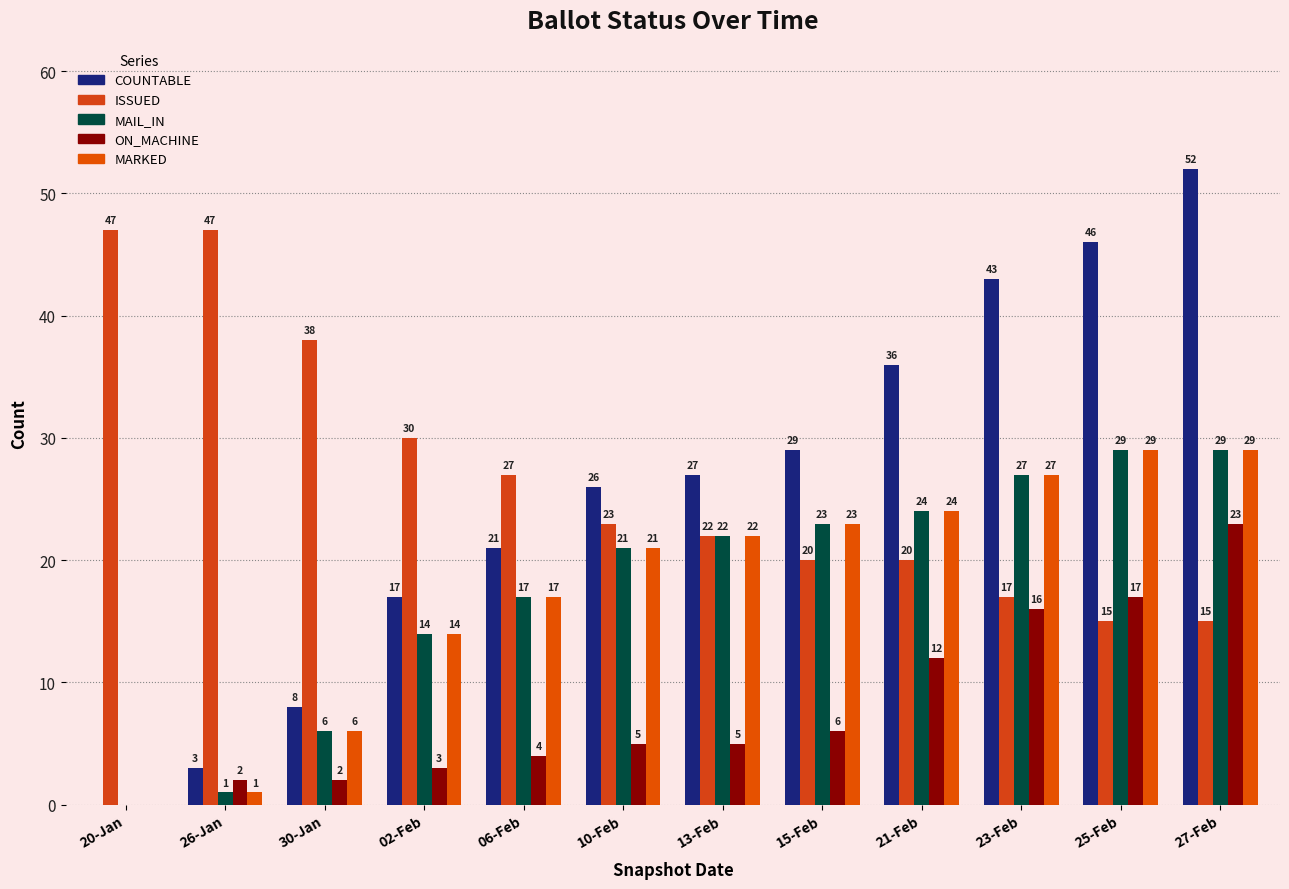

What is the difference between the ON_MACHINE values at 23-Feb and 21-Feb?

4